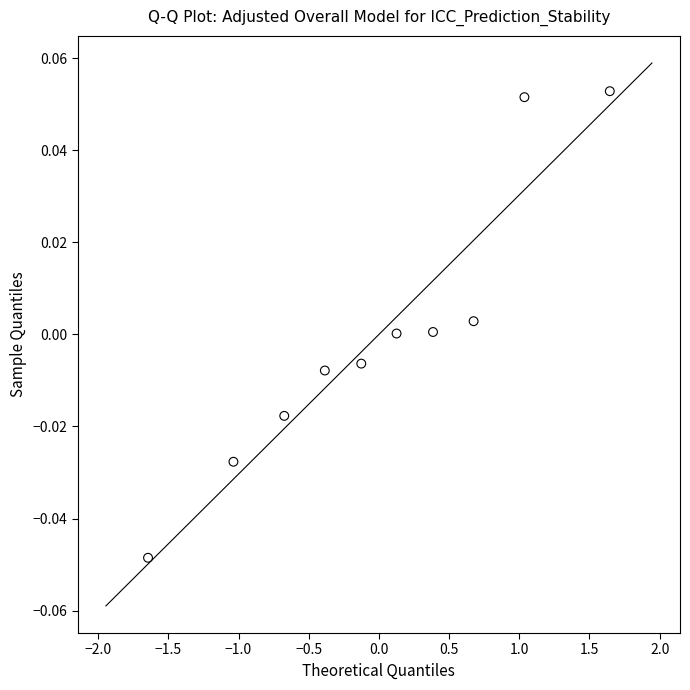

What is the range of X values (max minus min)?

3.3